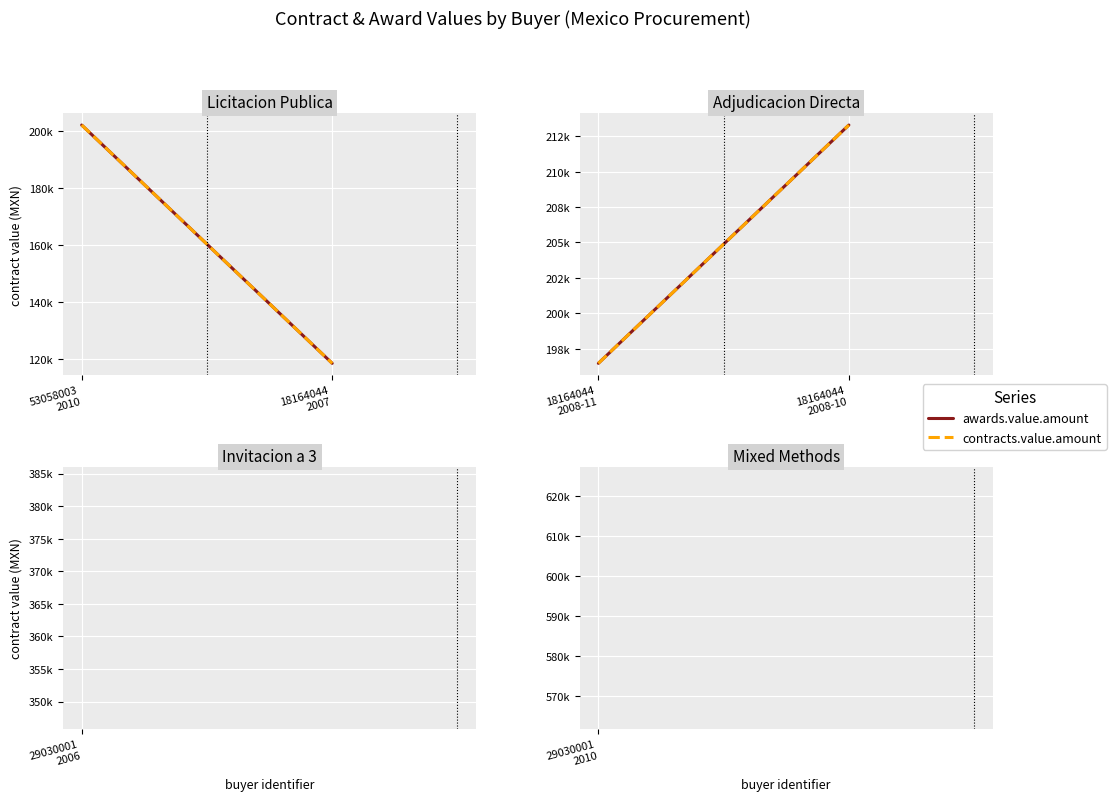

How many data points does each series have?

2